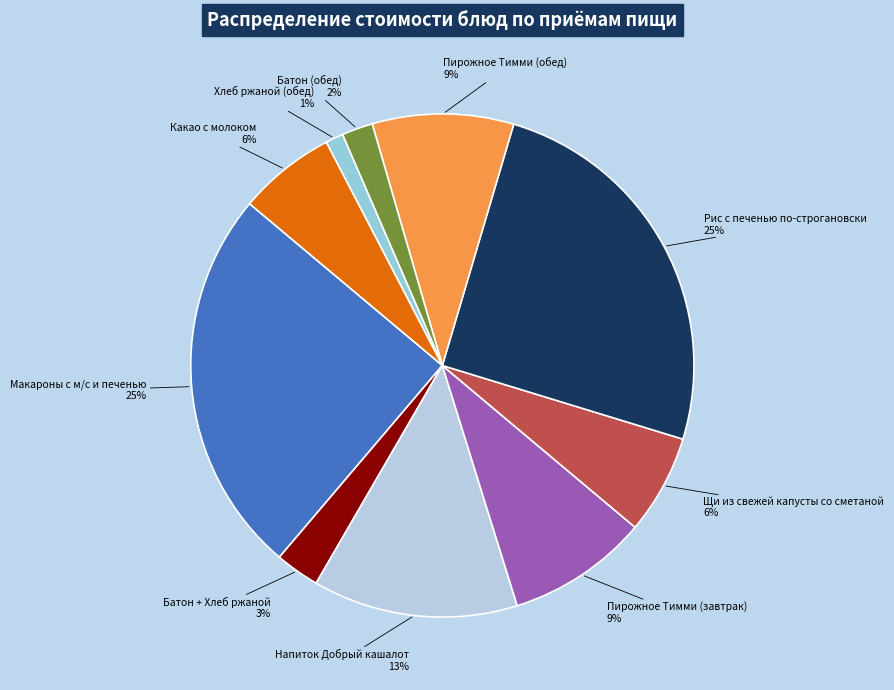

Which category has the smallest portion of the pie?

Хлеб ржаной (обед)